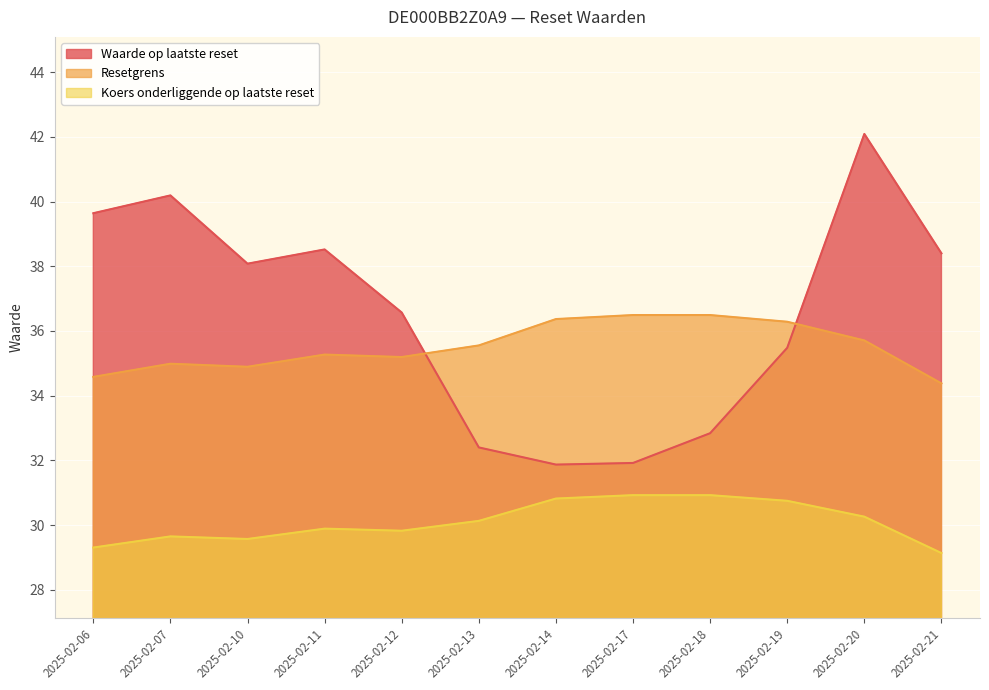

What is the difference between the maximum and second lowest values in the Waarde op laatste reset series?

10.2